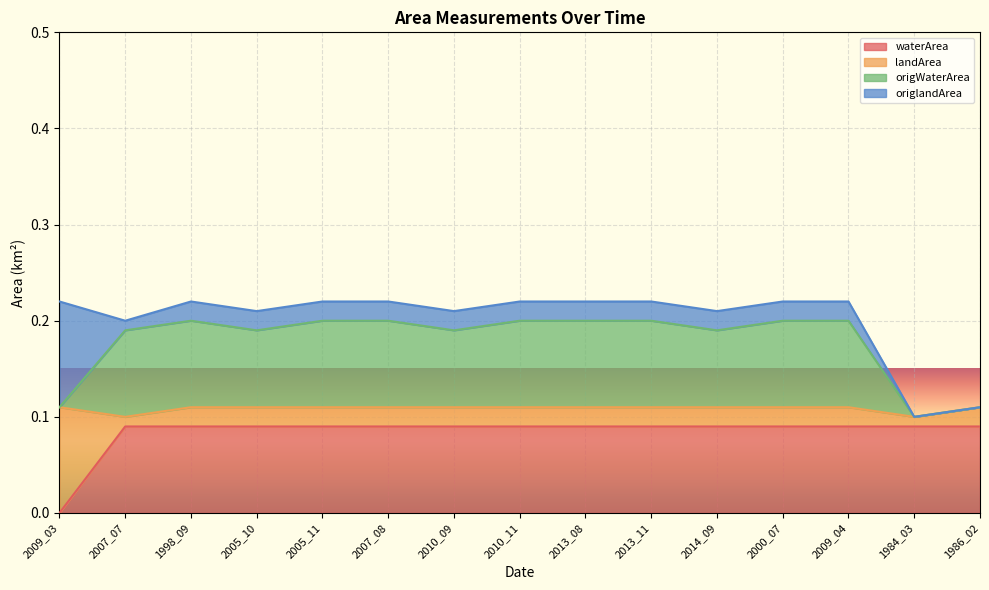

Between 2005_10 and 2000_07, which series saw the biggest shift?

origWaterArea